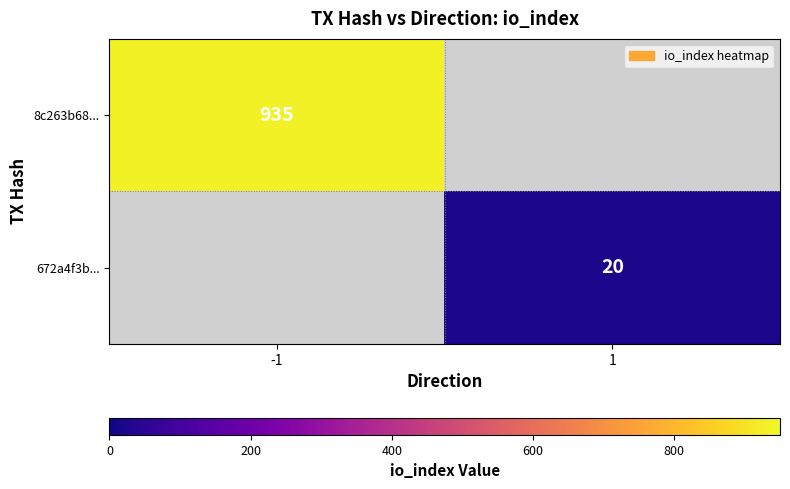

Is the value of 8c263b68... at -1 greater than the value of 672a4f3b... at 1?

Yes